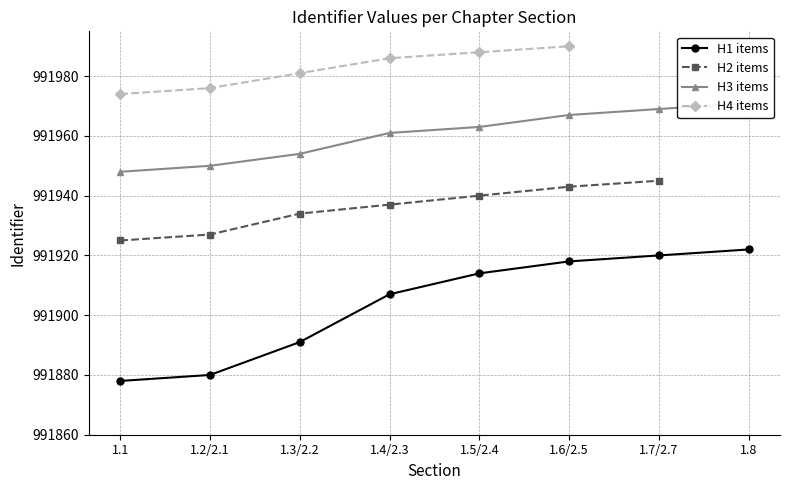

What is the average value of the H3 items series?

991960.4